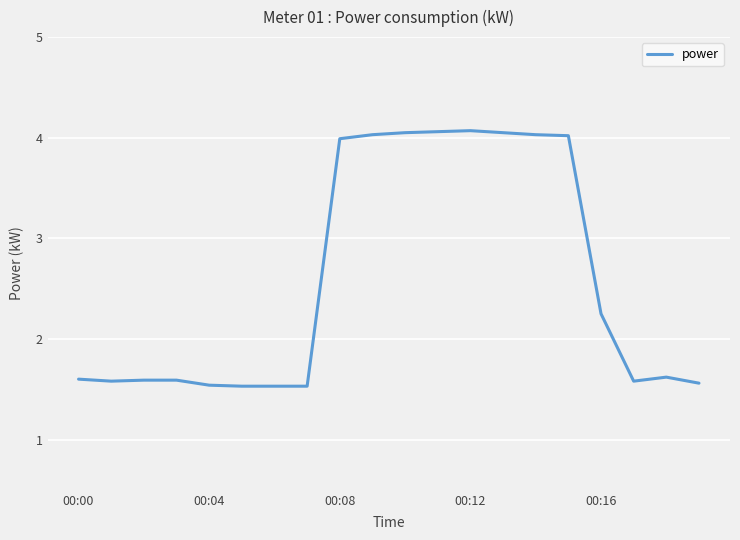

Does the chart have visible grid lines?

Yes